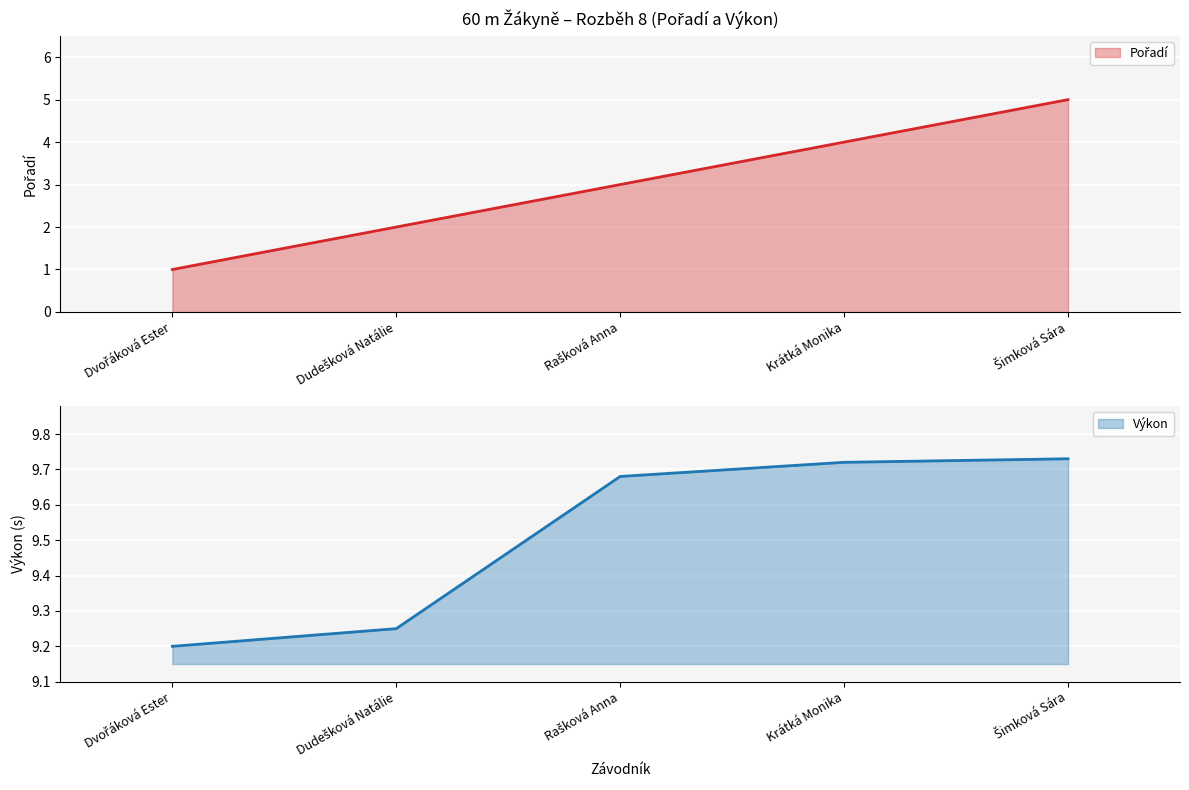

Between Rašková Anna and Šimková Sára, which is larger?

Šimková Sára